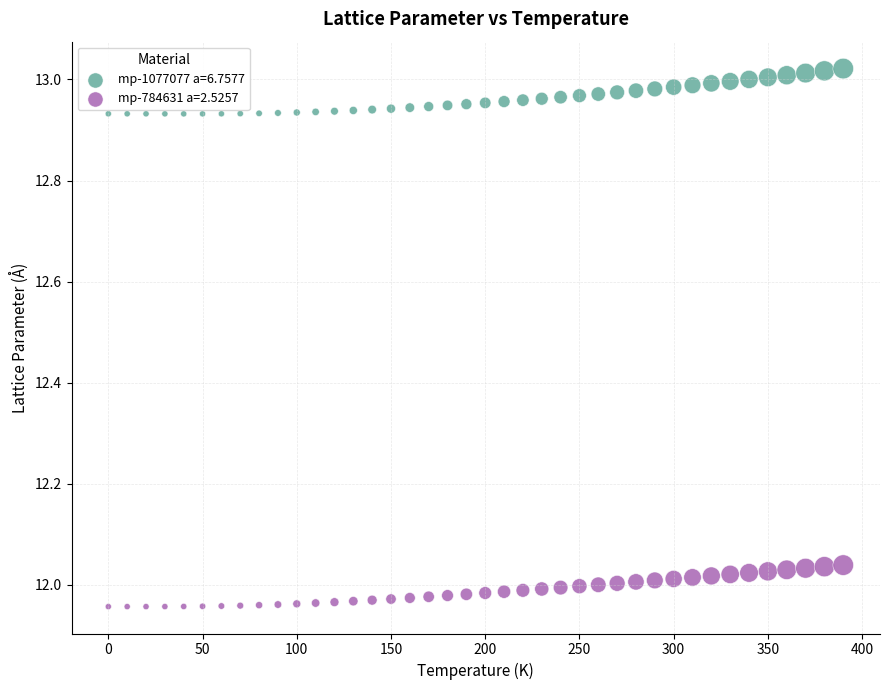

Which series reaches the minimum Y coordinate?

mp-784631 a=2.5257